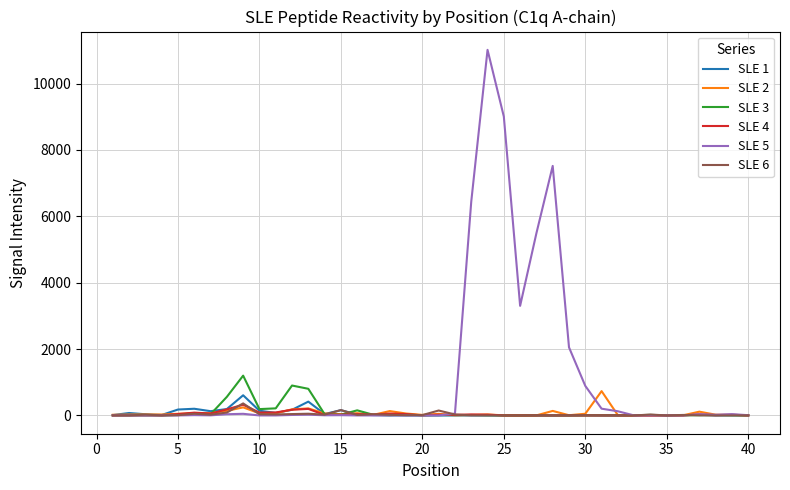

What is the greatest value displayed?

11015.5